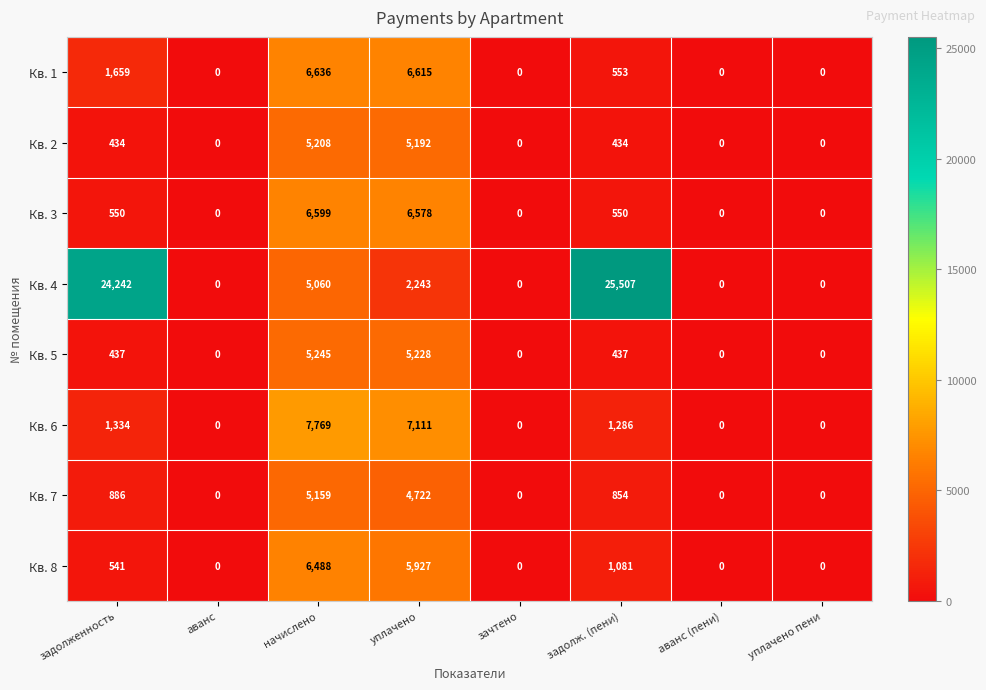

At which label does Кв. 1 first exceed 553?

задолженность